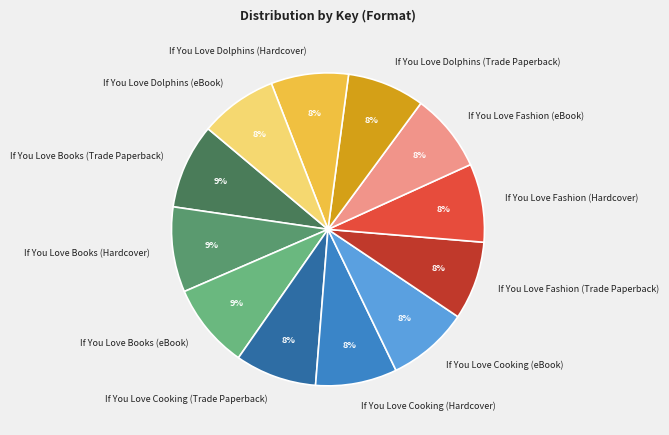

How many slices are in this pie chart?

12